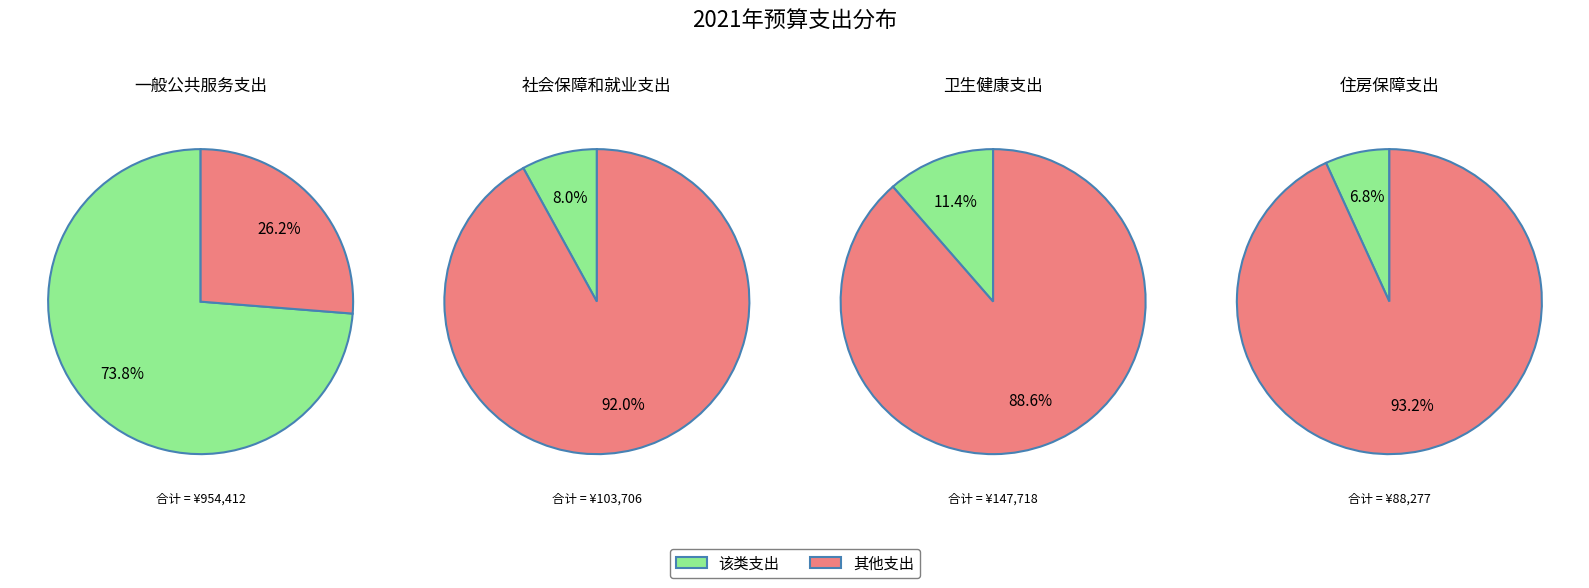

Which category accounts for the majority?

一般公共服务支出